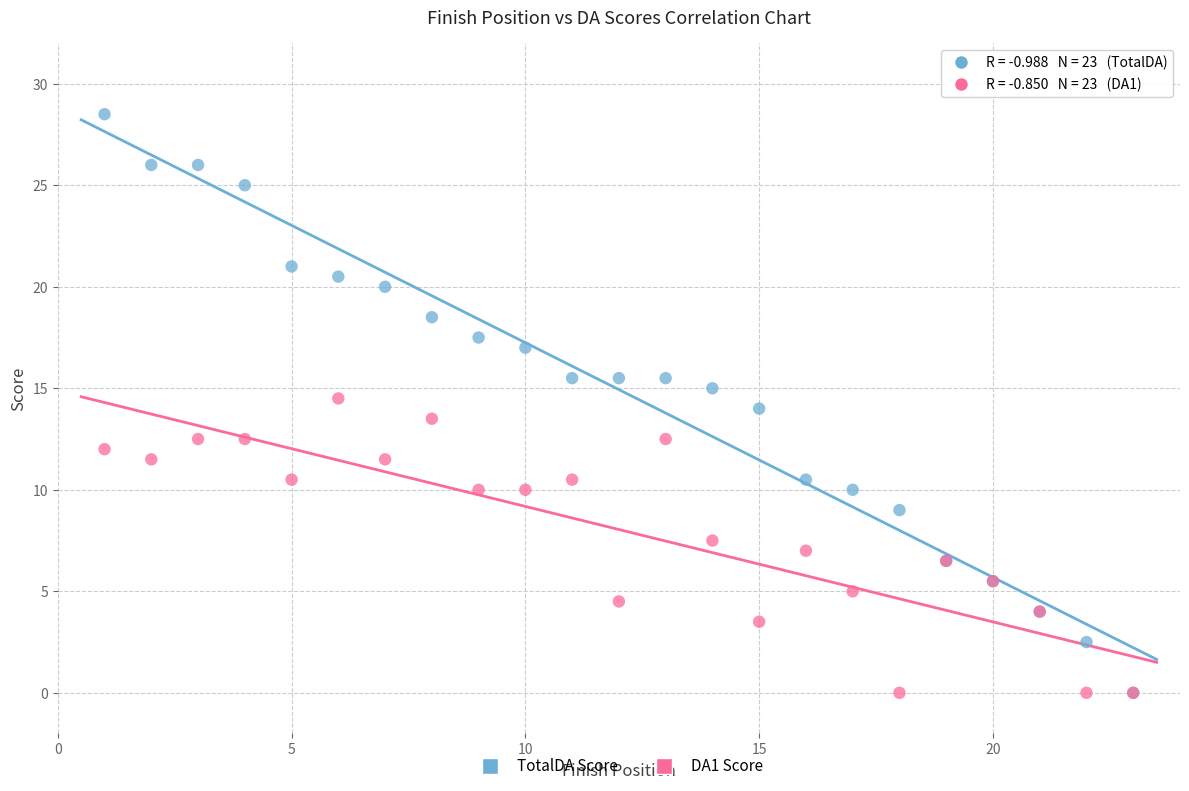

What are all the series names shown in the legend?

TotalDA Score, DA1 Score